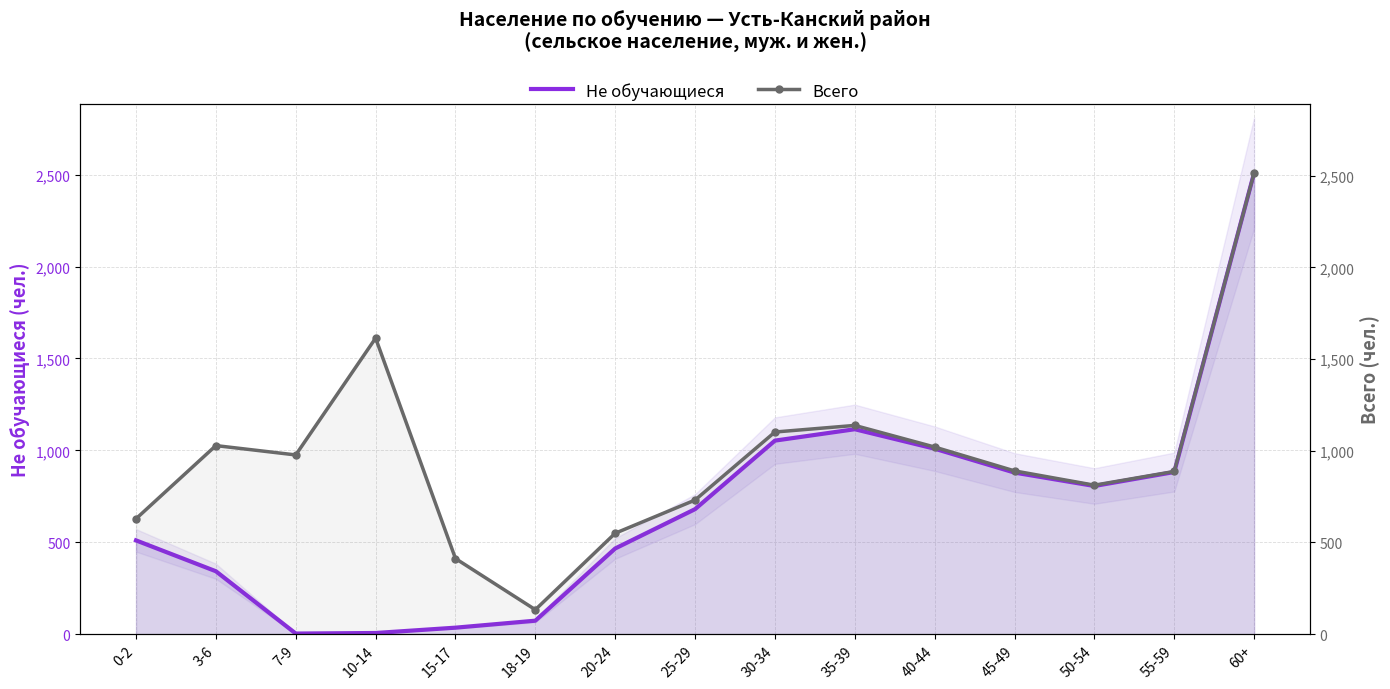

Which series has the widest spread of values?

Не обучающиеся